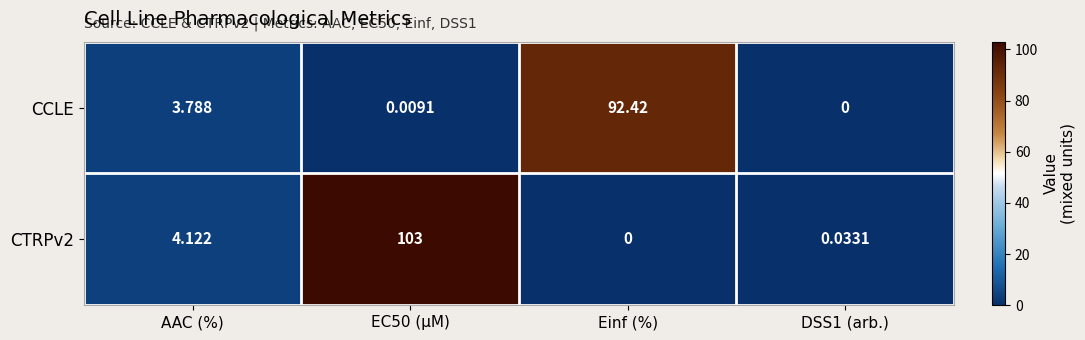

What is the spread (max minus min) of values at AAC (%)?

0.3